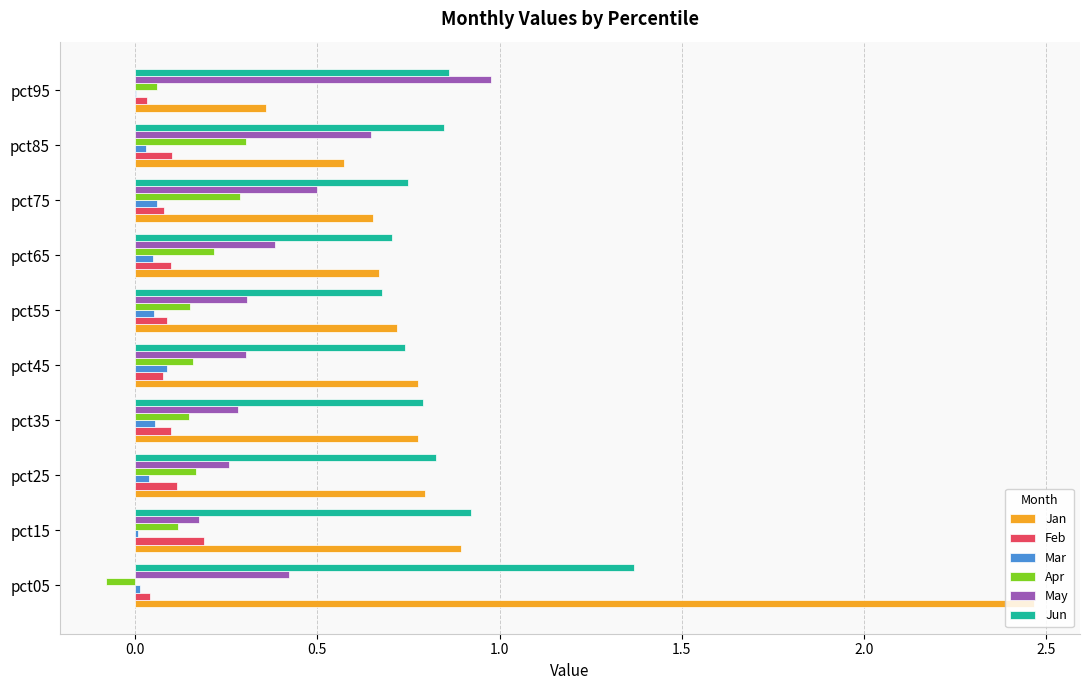

How many series are shown in this chart?

6